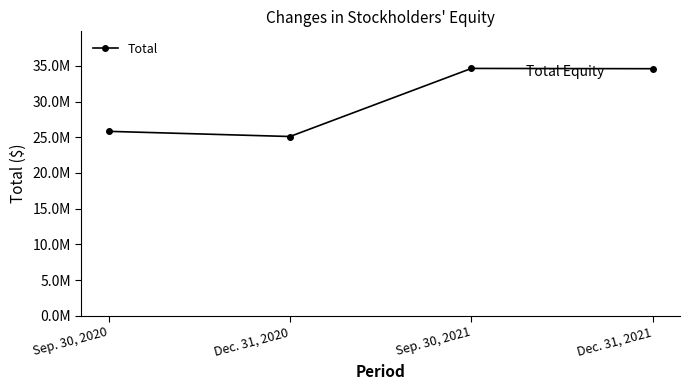

Reading left to right, what are all the values shown in this chart?

Sep. 30, 2020=25824029	Dec. 31, 2020=25099117	Sep. 30, 2021=34637046	Dec. 31, 2021=34597764